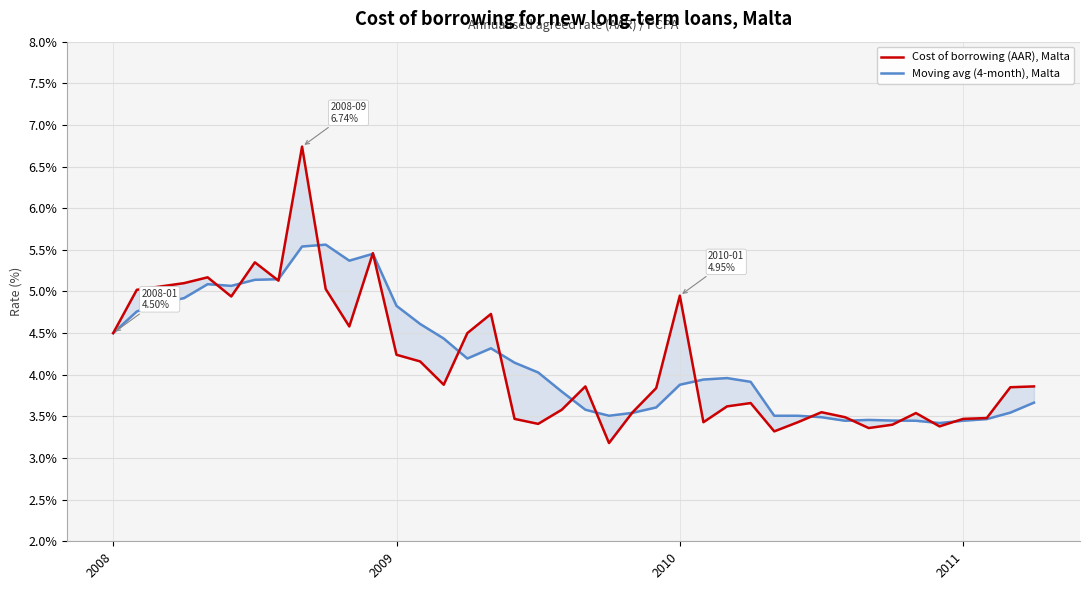

Which category has the lowest value across all series?

21